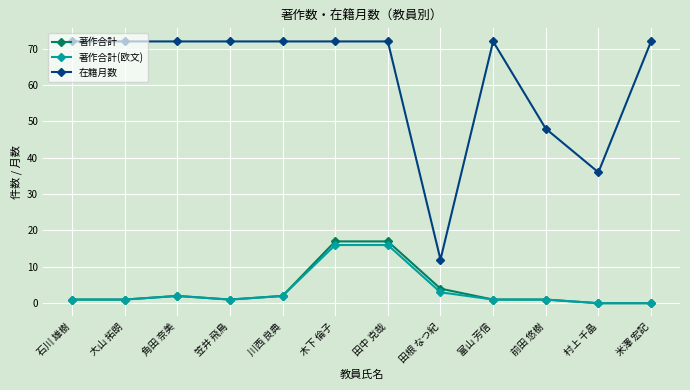

What are all the series names shown in the legend?

著作合計, 著作合計(欧文), 在籍月数